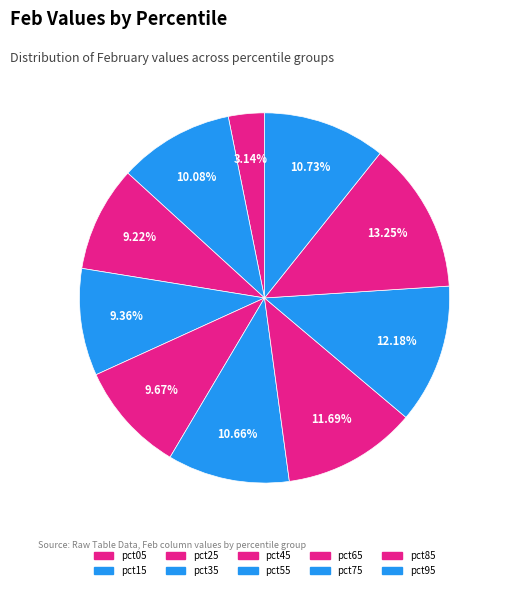

Count the number of slices in the pie.

10